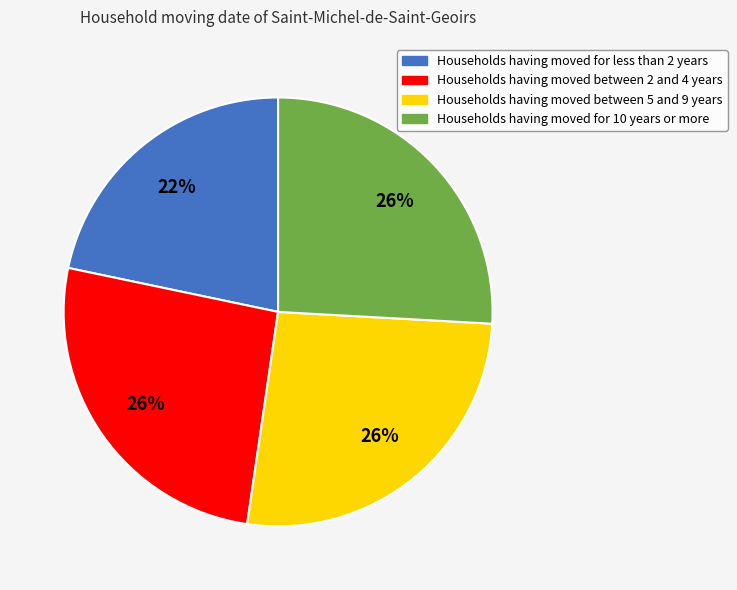

Does any single category account for the majority?

No